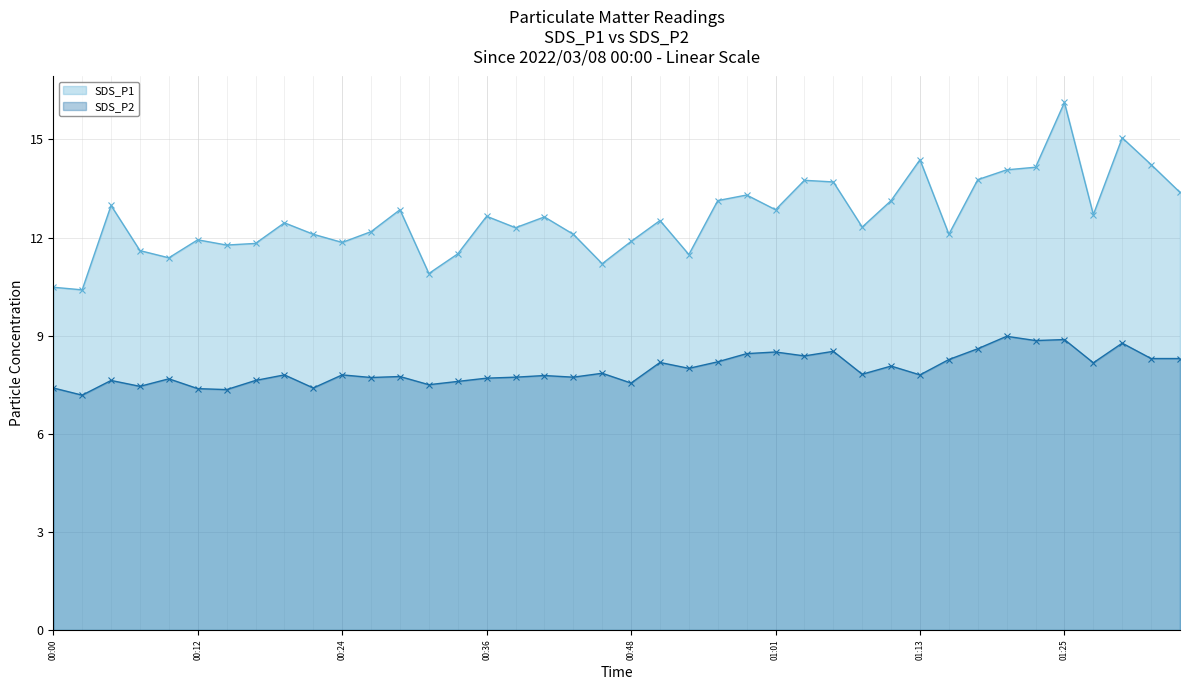

True or false: SDS_P1 and SDS_P2 cross at least once.

False